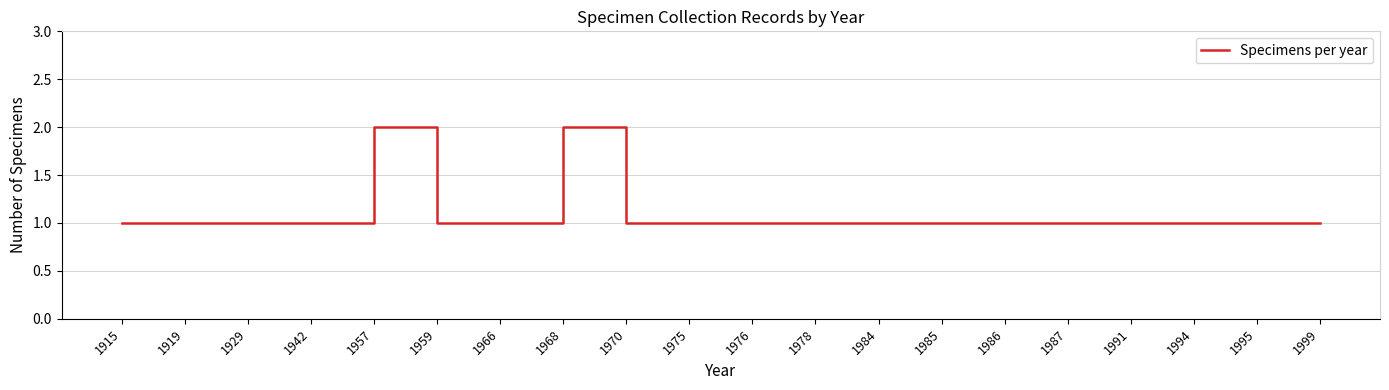

Reading left to right, transcribe all the data shown in this chart.

1	1	1	1	2	1	1	2	1	1	1	1	1	1	1	1	1	1	1	1